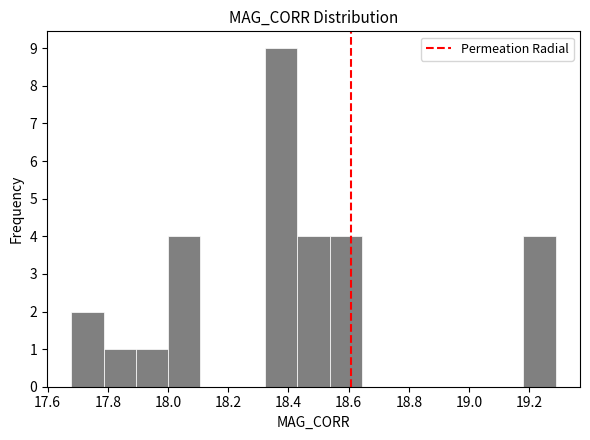

Reading left to right, transcribe this chart: for each bar, give the range it covers on the x-axis and its height. Neither the bar edges nor the heights are printed on the chart, so give them approximately, as read against the axes.

17.68 to 17.78: 2
17.78 to 17.90: 1
17.90 to 18.00: 1
18.00 to 18.10: 4
18.10 to 18.22: 0
18.22 to 18.32: 0
18.32 to 18.42: 9
18.42 to 18.54: 4
18.54 to 18.64: 4
18.64 to 18.76: 0
18.76 to 18.86: 0
18.86 to 18.96: 0
18.96 to 19.08: 0
19.08 to 19.18: 0
19.18 to 19.28: 4